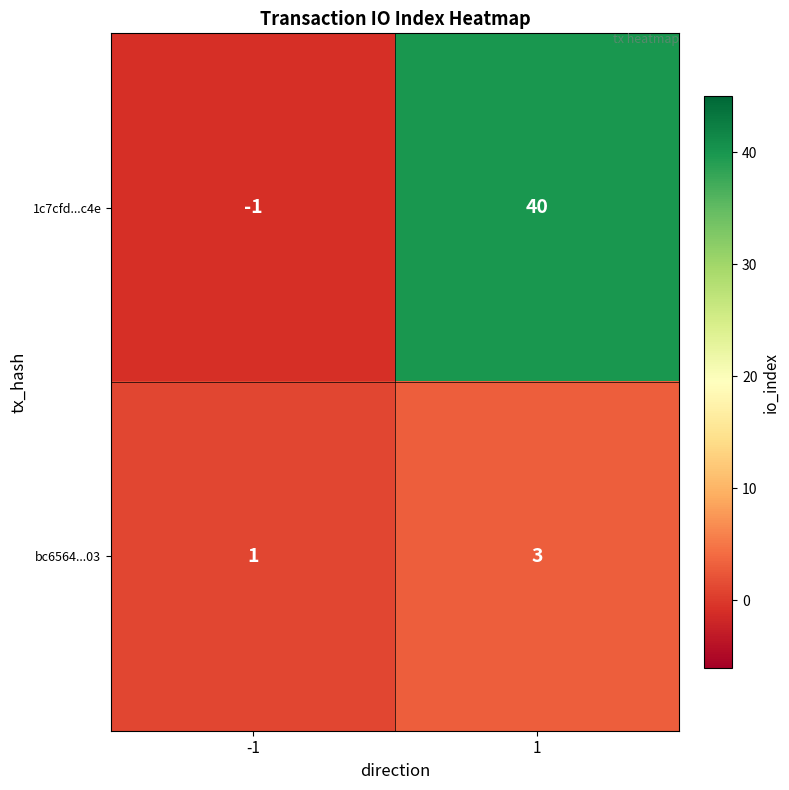

Reading left to right, list all the values displayed in this chart.

1c7cfd...c4e: -1	40
bc6564...03: 1	3